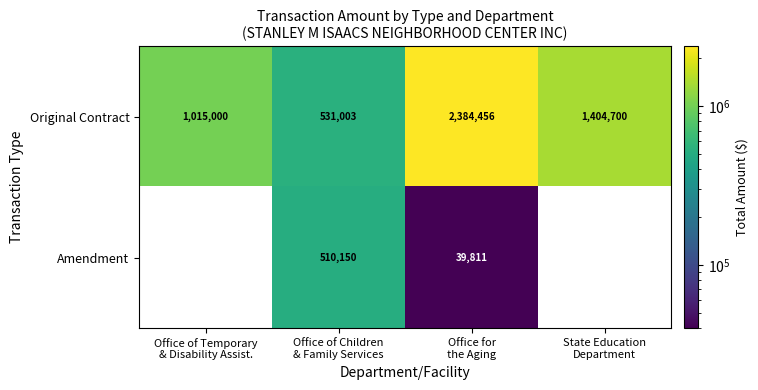

Which series has the largest total across all categories?

Original Contract